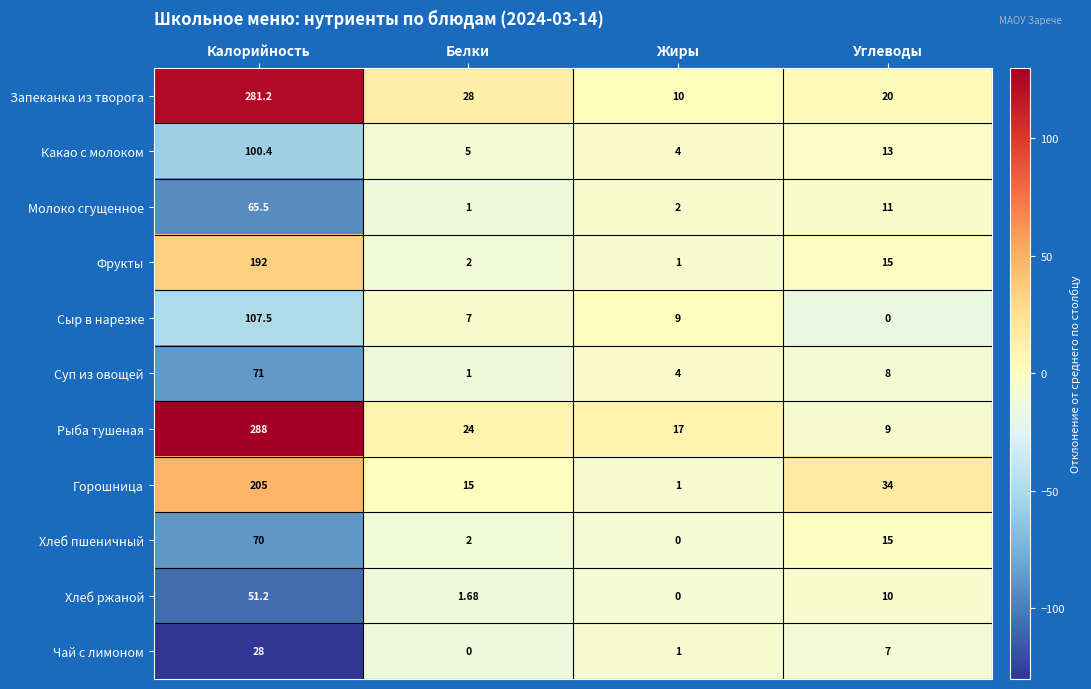

Which category has the highest value in the Фрукты series?

Калорийность